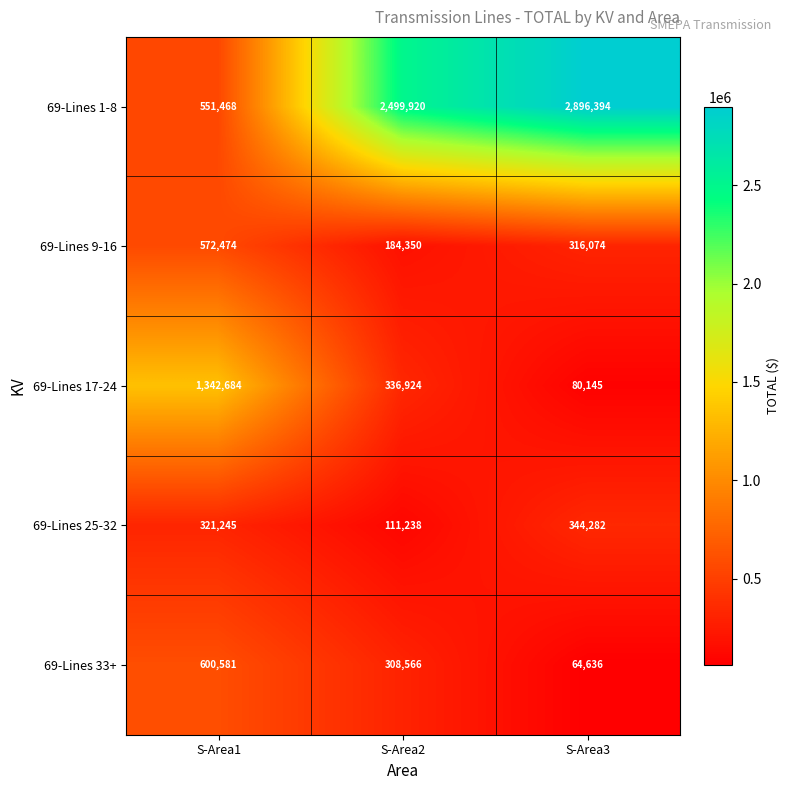

What is the difference between the maximum and minimum values in the 69-Lines 33+ series?

535945